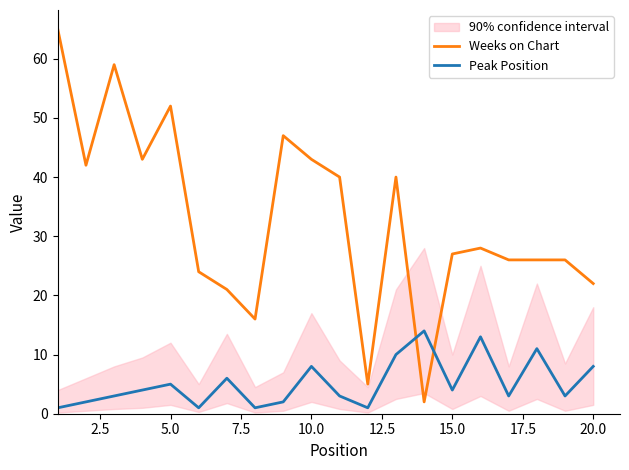

The value of Weeks on Chart at 20.0 is 32. True or false?

False